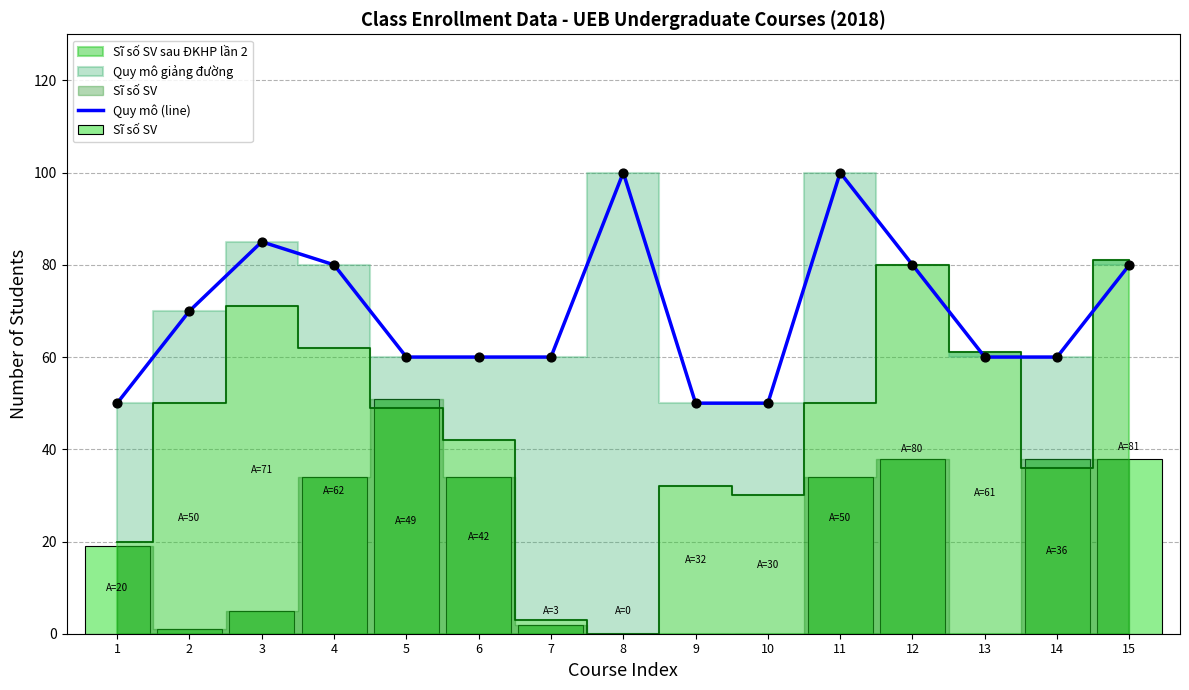

Between 12 and 2, which is larger?

12